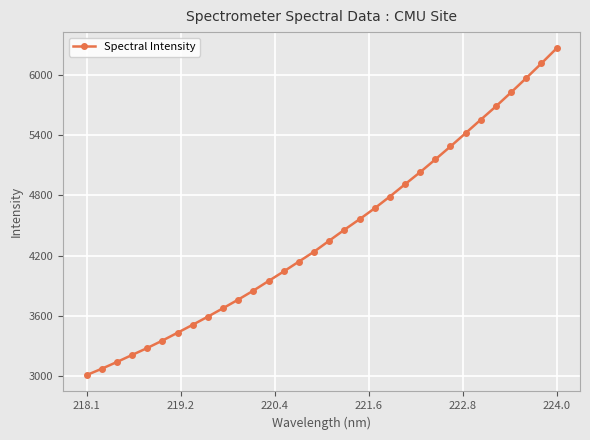

What is the average value?

4416.0